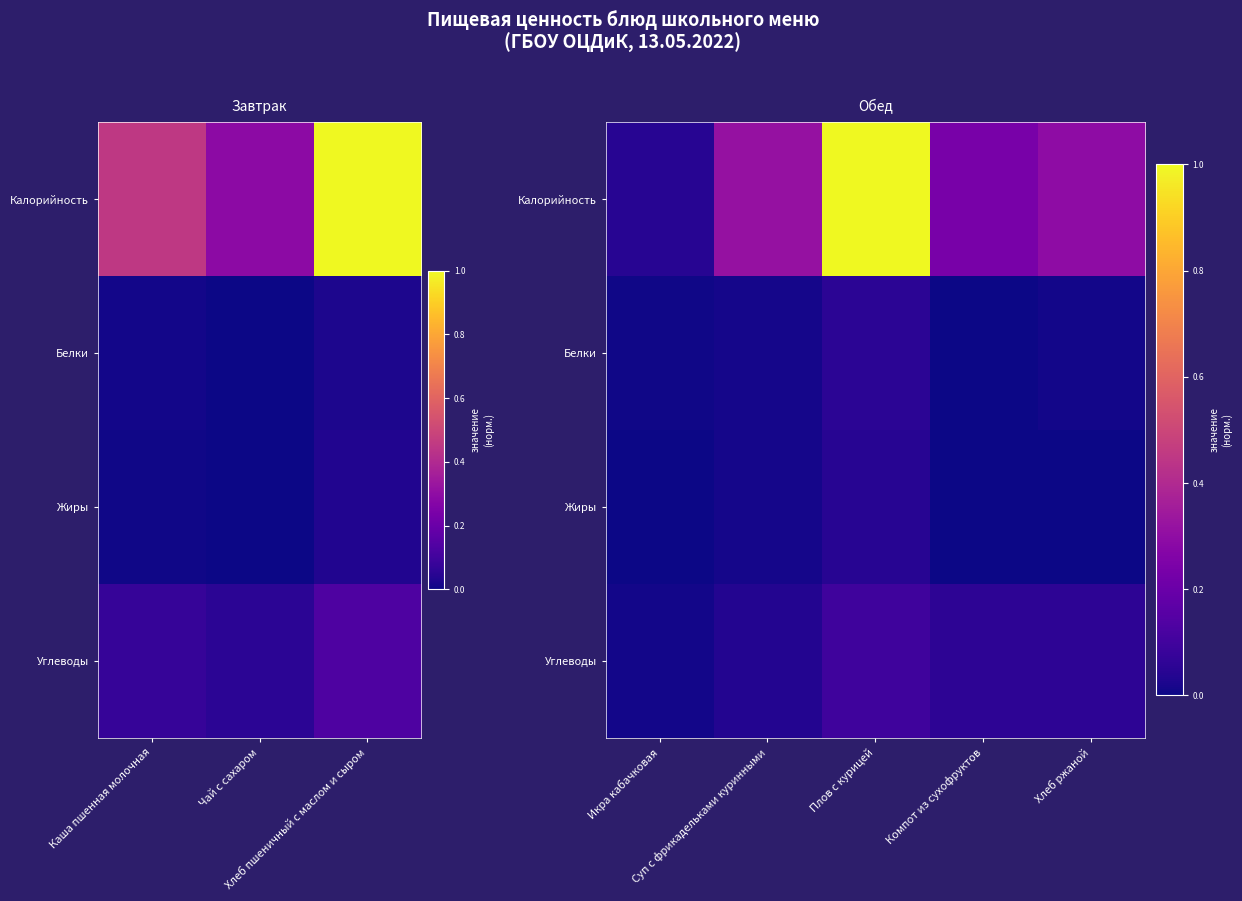

Which series has the largest range (max minus min)?

Калорийность